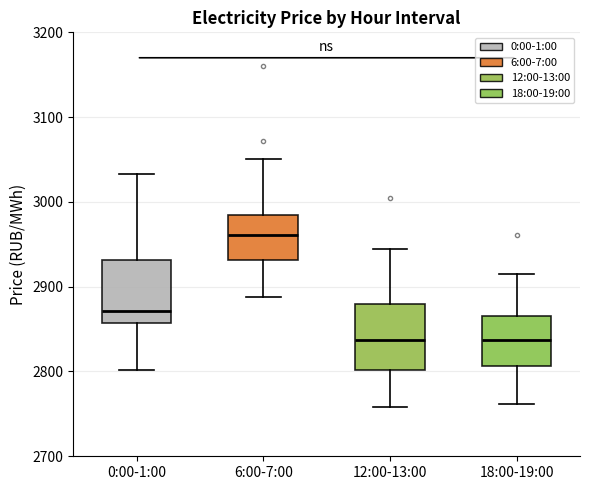

Which box's median line is the highest?

6:00-7:00